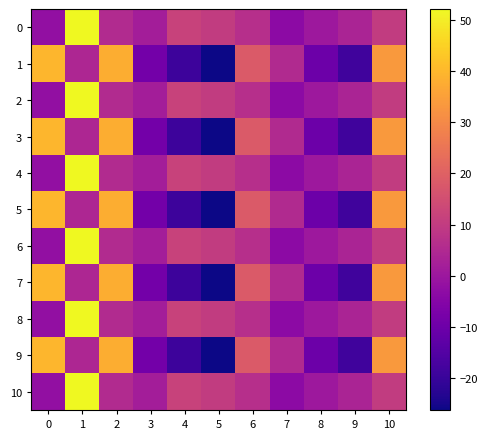

Reading left to right, extract all data points from this chart.

0: 0=-2.3	1=52.2	2=5.5	3=1.9	4=11.8	5=9.9	6=6.8	7=-3.6	8=0.1	9=3.6	10=9.9
1: 0=39.7	1=4.2	2=38.0	3=-8.7	4=-19.2	5=-26.3	6=18.4	7=5.1	8=-10.3	9=-18.4	10=33.5
2: 0=-2.3	1=52.2	2=5.5	3=1.9	4=11.8	5=9.9	6=6.8	7=-3.6	8=0.1	9=3.6	10=9.9
3: 0=39.7	1=4.2	2=38.0	3=-8.7	4=-19.2	5=-26.3	6=18.4	7=5.1	8=-10.3	9=-18.4	10=33.5
4: 0=-2.3	1=52.2	2=5.5	3=1.9	4=11.8	5=9.9	6=6.8	7=-3.6	8=0.1	9=3.6	10=9.9
5: 0=39.7	1=4.2	2=38.0	3=-8.7	4=-19.2	5=-26.3	6=18.4	7=5.1	8=-10.3	9=-18.4	10=33.5
6: 0=-2.3	1=52.2	2=5.5	3=1.9	4=11.8	5=9.9	6=6.8	7=-3.6	8=0.1	9=3.6	10=9.9
7: 0=39.7	1=4.2	2=38.0	3=-8.7	4=-19.2	5=-26.3	6=18.4	7=5.1	8=-10.3	9=-18.4	10=33.5
8: 0=-2.3	1=52.2	2=5.5	3=1.9	4=11.8	5=9.9	6=6.8	7=-3.6	8=0.1	9=3.6	10=9.9
9: 0=39.7	1=4.2	2=38.0	3=-8.7	4=-19.2	5=-26.3	6=18.4	7=5.1	8=-10.3	9=-18.4	10=33.5
10: 0=-2.3	1=52.2	2=5.5	3=1.9	4=11.8	5=9.9	6=6.8	7=-3.6	8=0.1	9=3.6	10=9.9